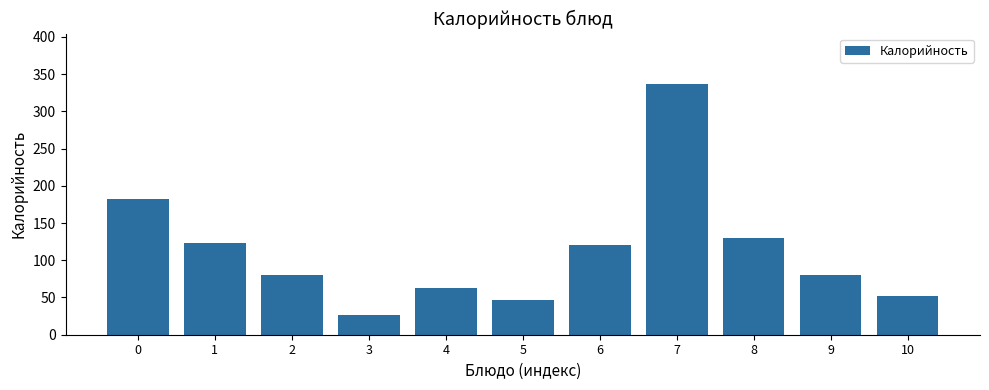

What is the difference between the values at 8 and 9?

50